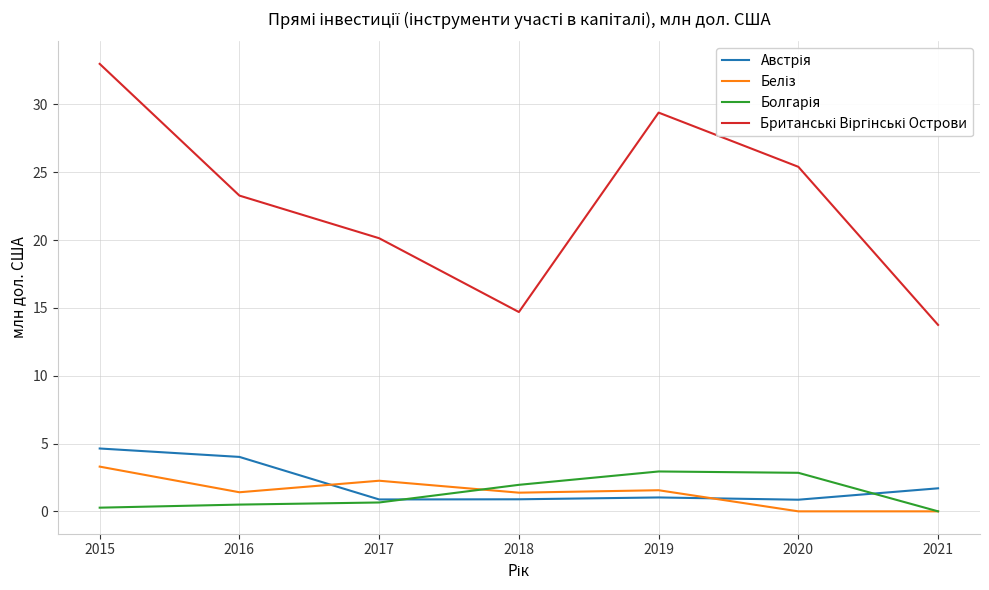

Does the chart have visible grid lines?

Yes